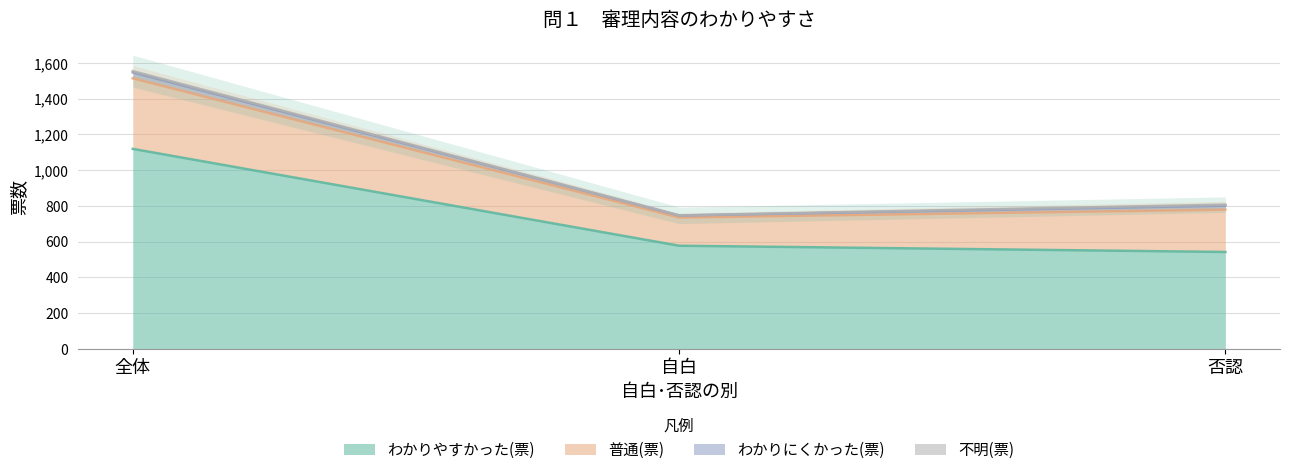

What is the difference between the わかりにくかった(票) values at 全体 and 自白?

22